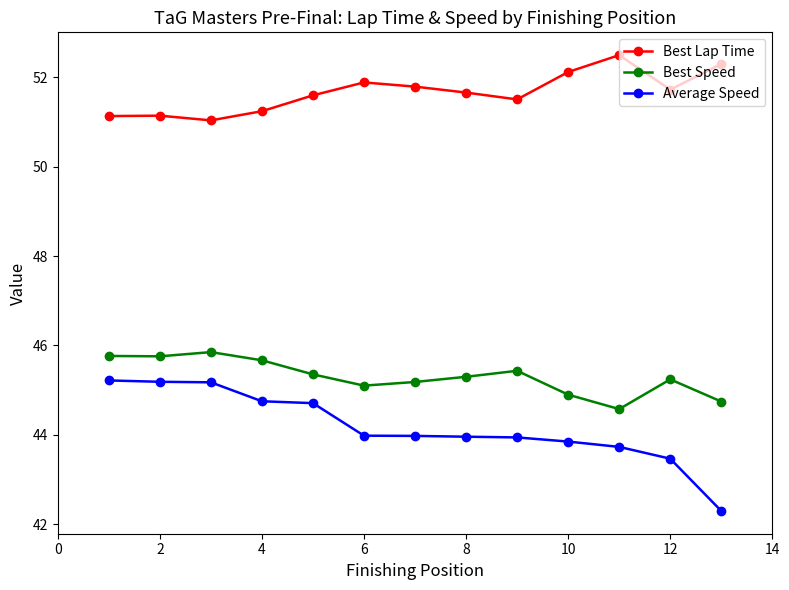

Is this an area chart (filled region under the line)?

No